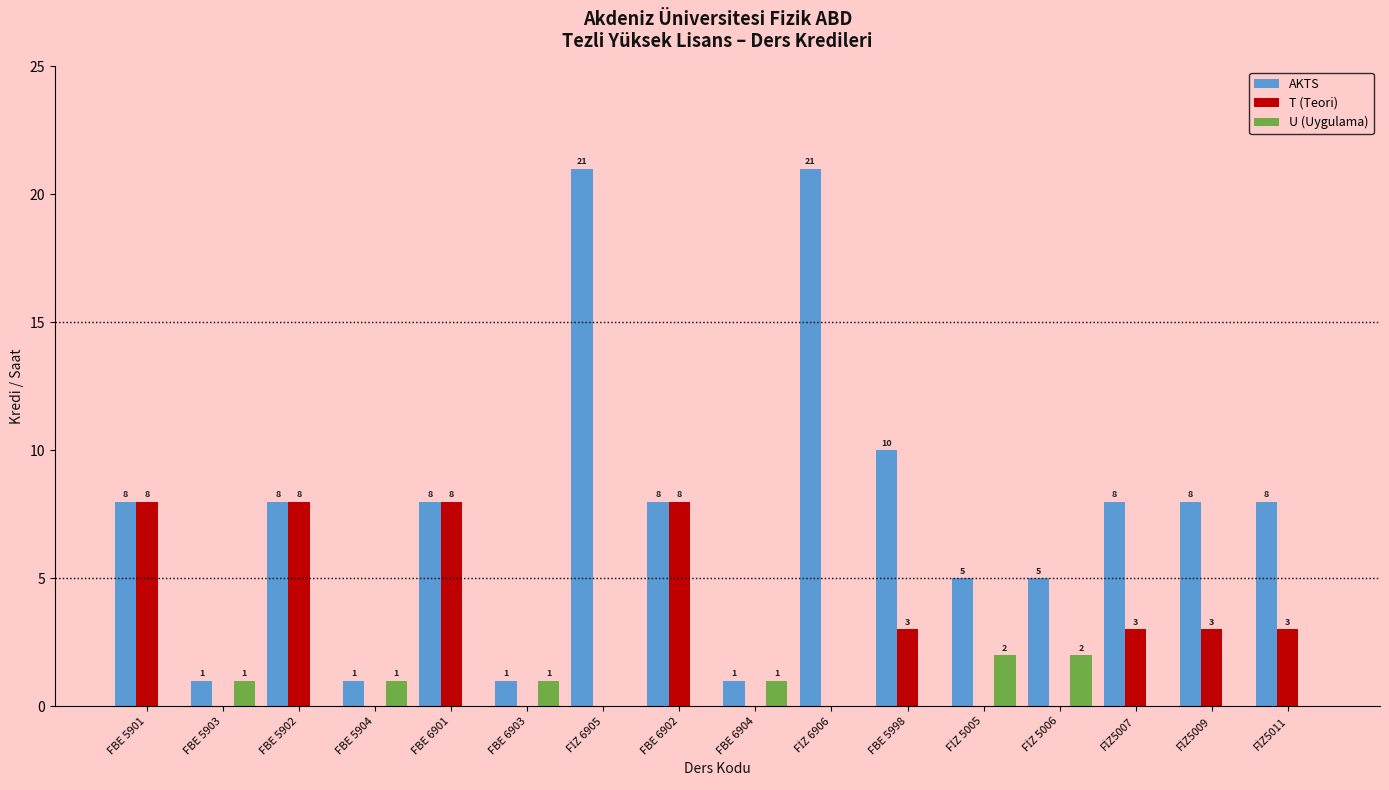

Which series has the largest total across all categories?

AKTS